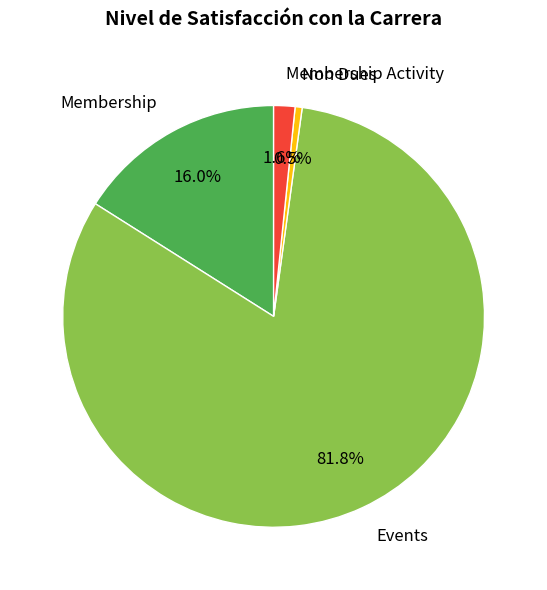

Rank the categories by value from highest to lowest.

Events, Membership, Membership Activity, Non Dues